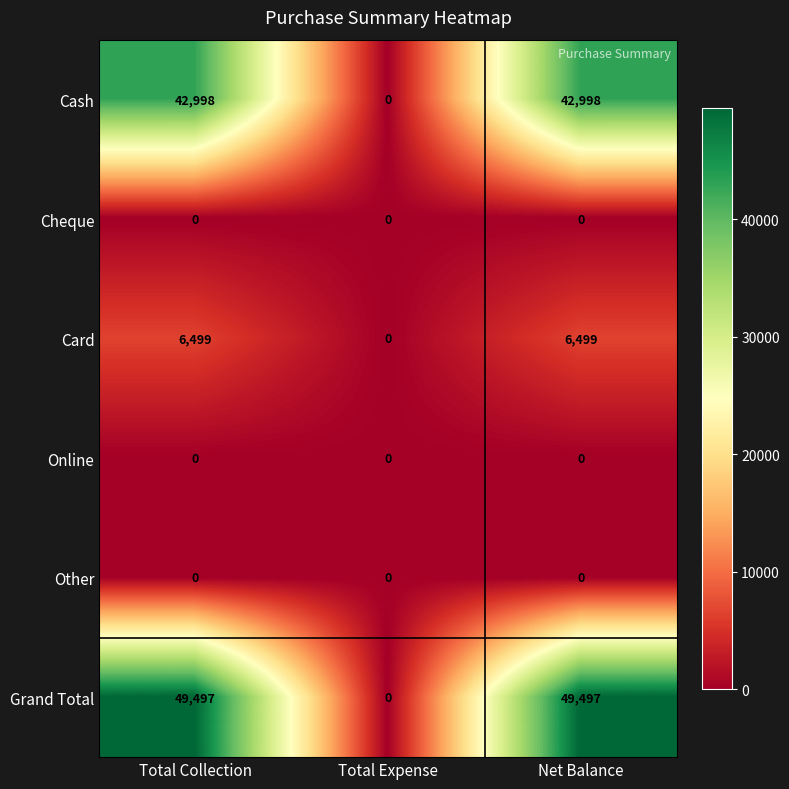

What is the total value across all series at Total Collection?

98994